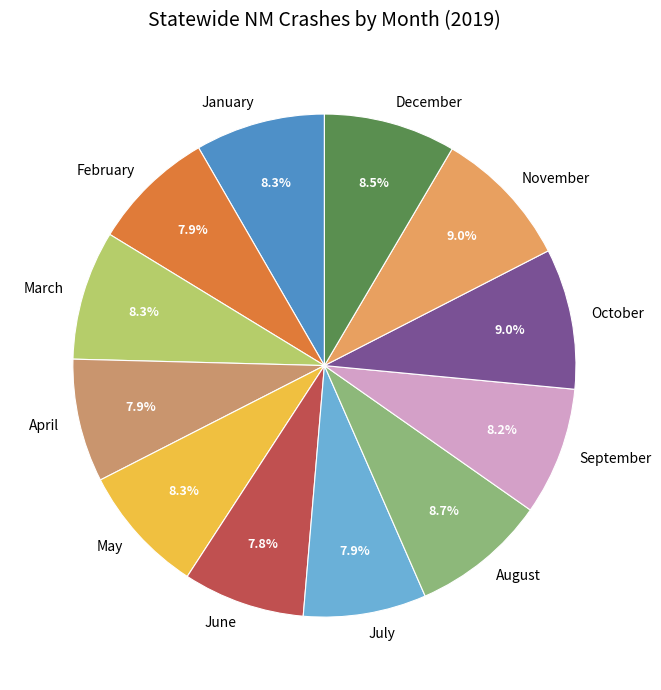

To the nearest percent, what is the average slice percentage?

8%